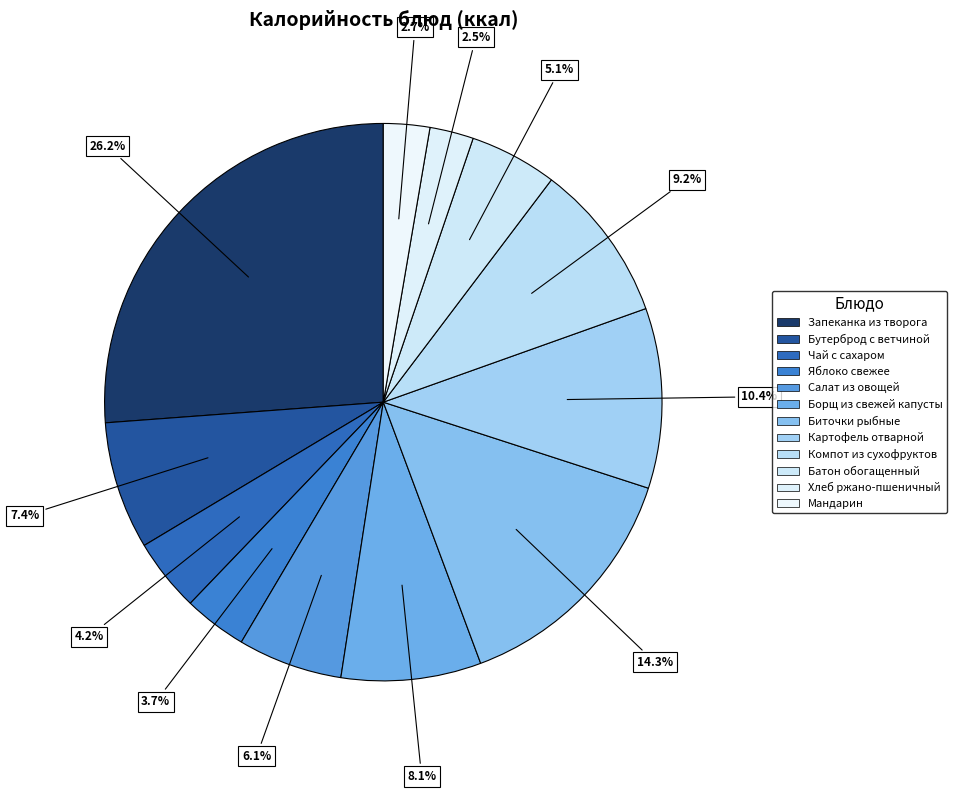

What is the largest slice in the pie chart?

Запеканка из творога